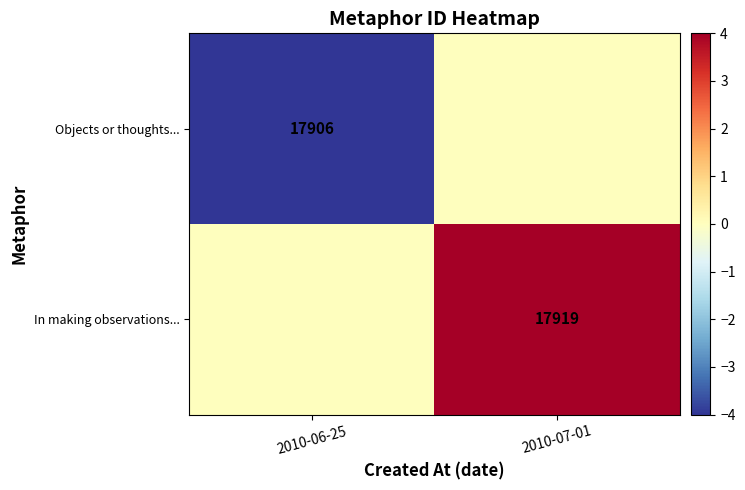

What is the total value across all series at 2010-06-25?

-4